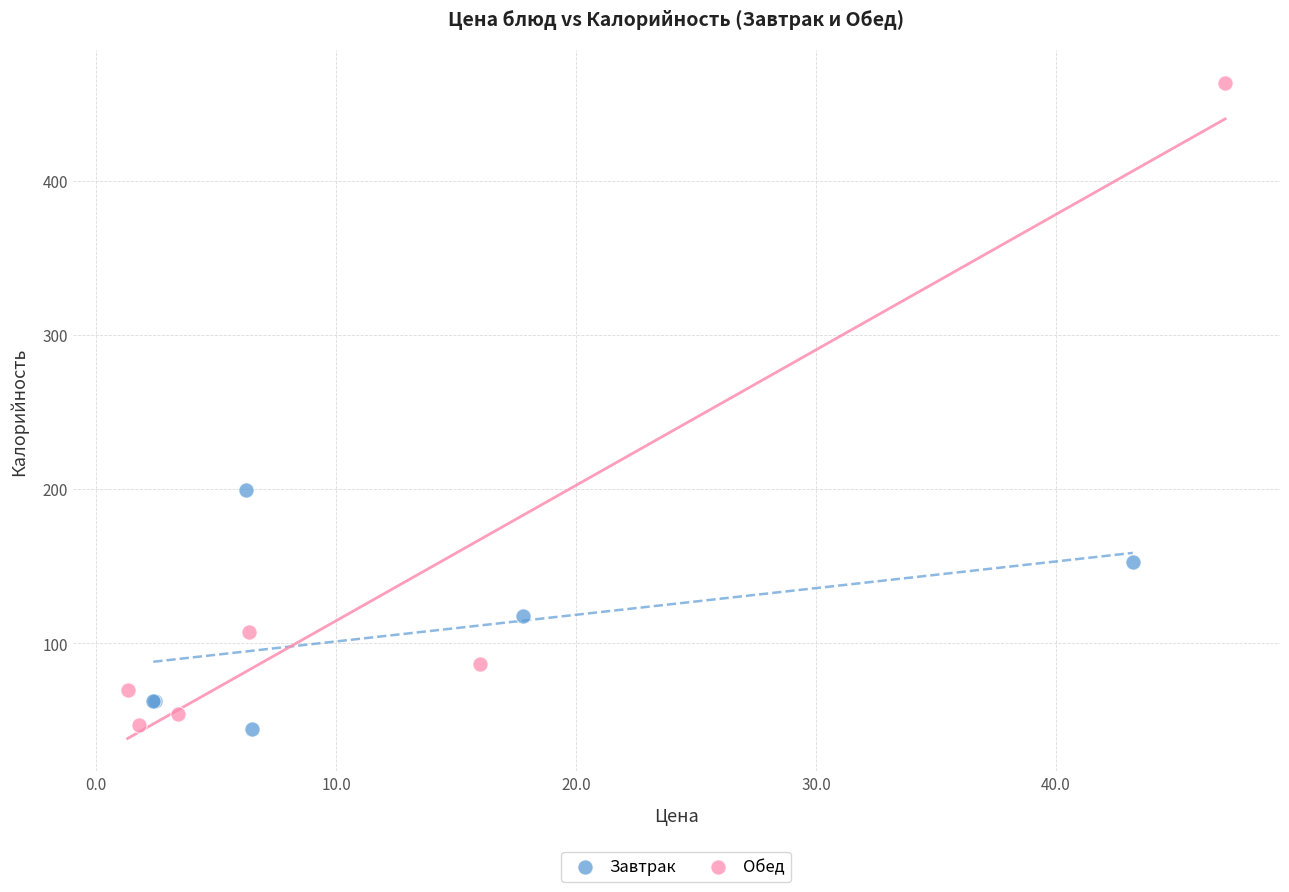

Which series has the widest spread of Y values?

Обед